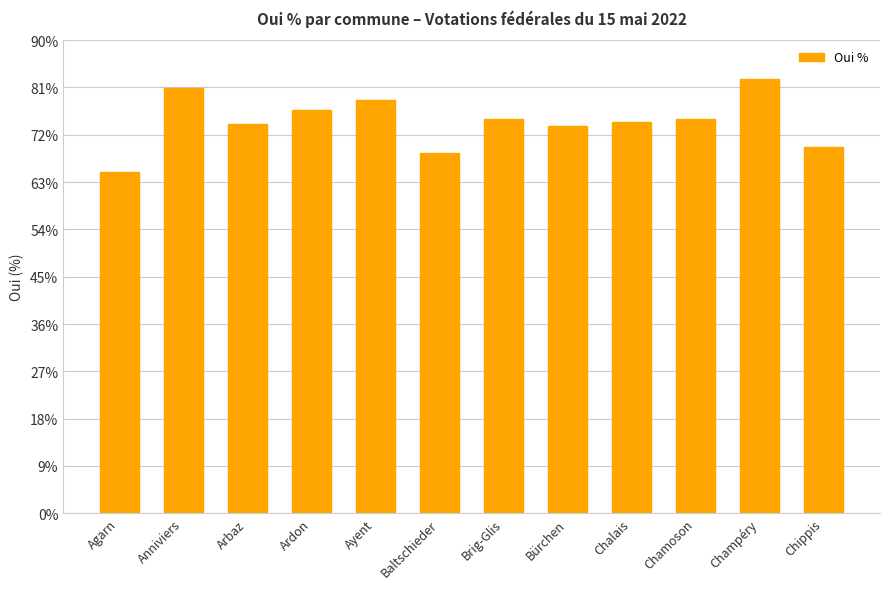

What is the change in value from Anniviers to Bürchen?

-7.4